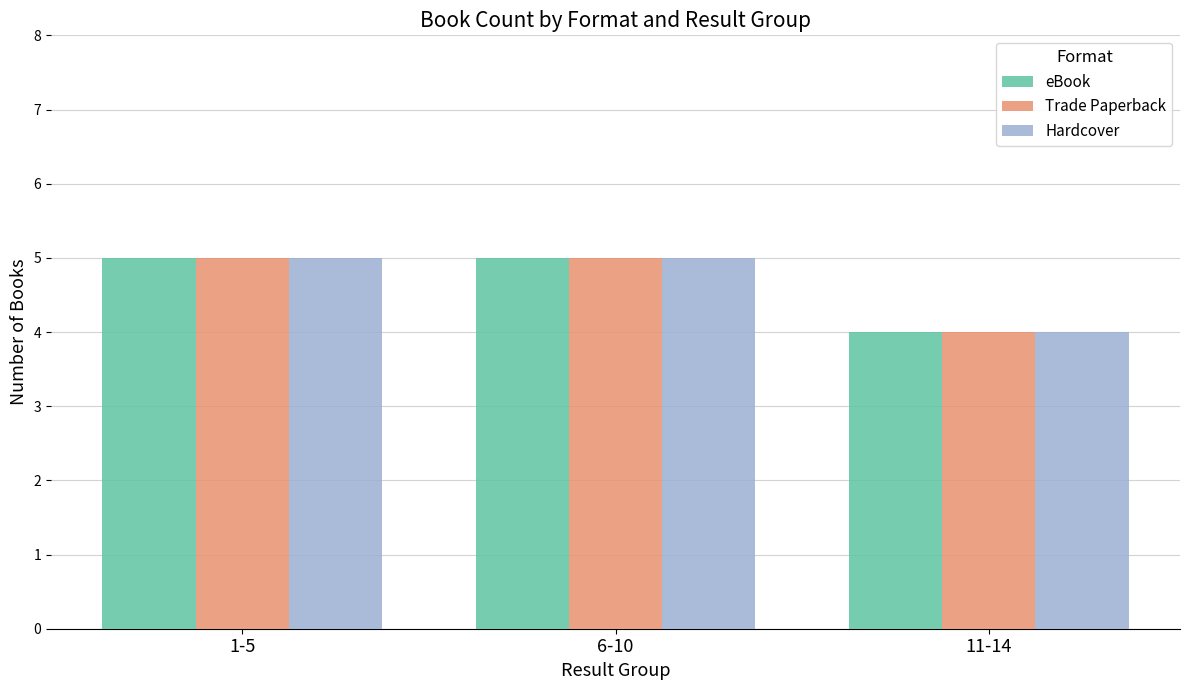

What is the average value of the eBook series?

5